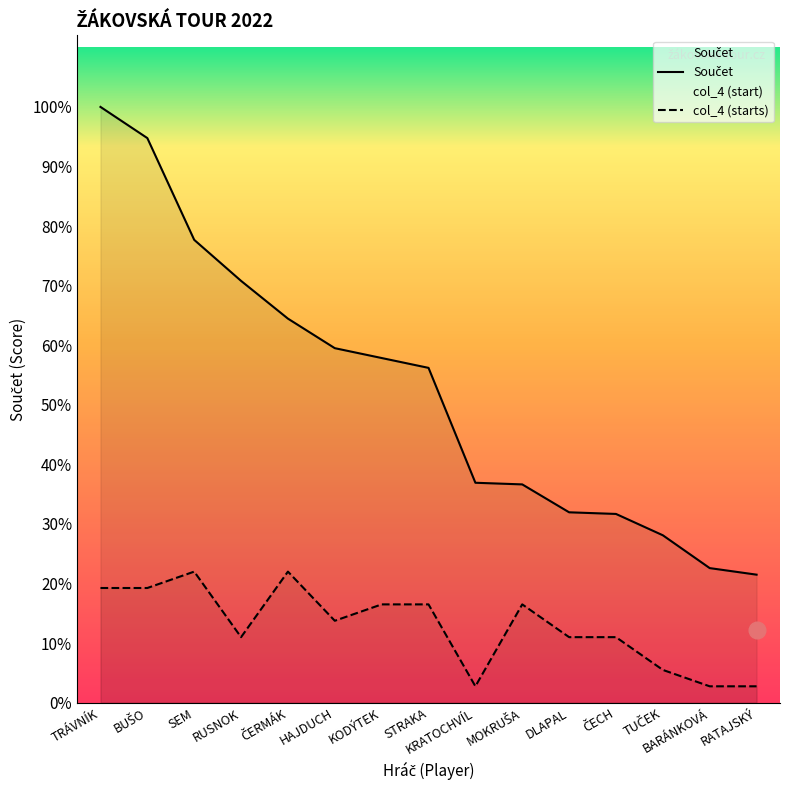

Reading right to left, what are all the values shown in this chart?

Součet: 78.0	82.0	102.0	115.0	116.0	133.0	134.0	204.0	210.0	216.0	234.0	257.0	282.0	344.0	363.0
col_4: 10.0	10.0	20.0	39.9	39.9	59.9	10.0	59.9	59.9	49.9	79.9	39.9	79.9	69.9	69.9